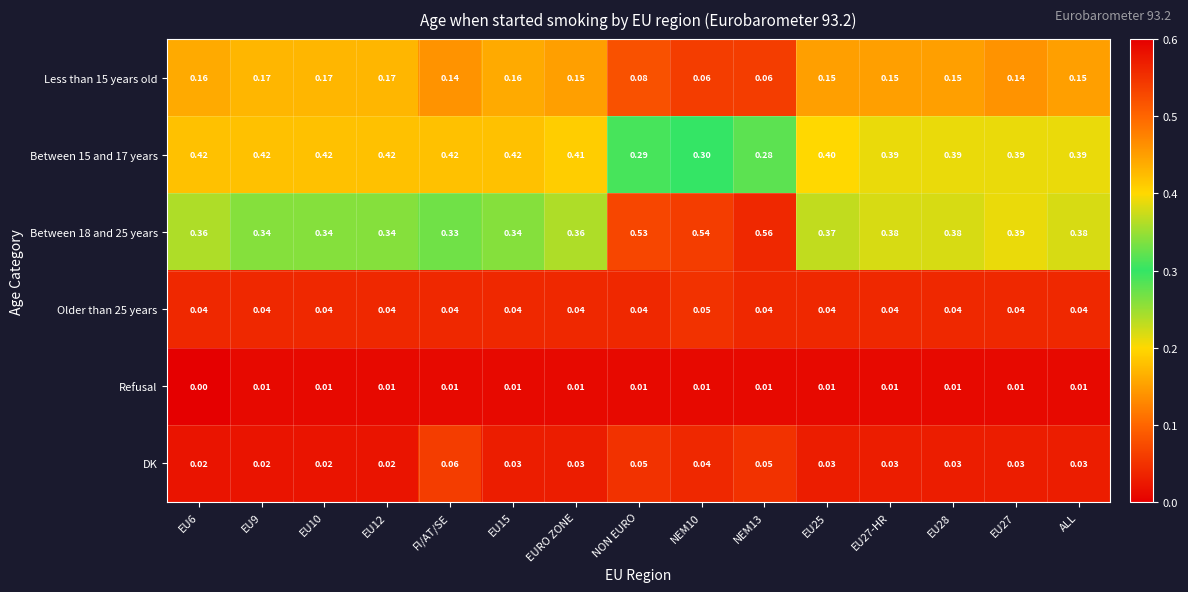

At how many categories does at least one series exceed 0?

15